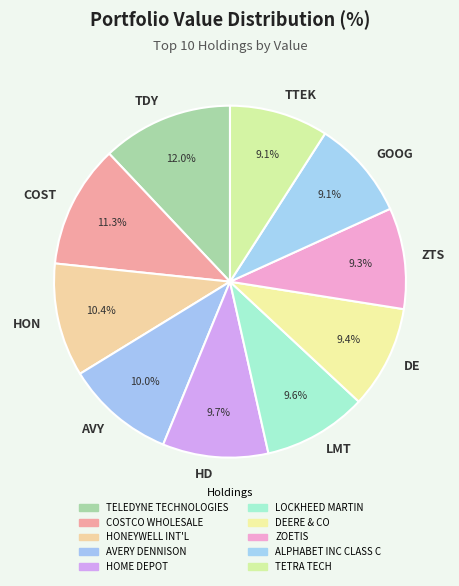

Is there any slice that represents more than half of the pie?

No